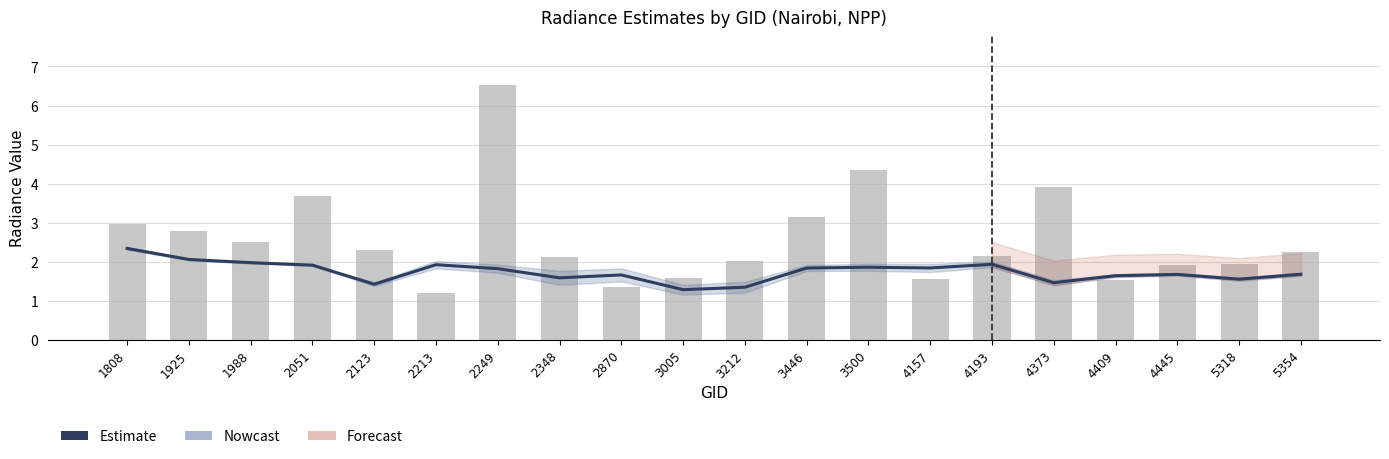

What is the spread (max minus min) of values at 2213?

0.7